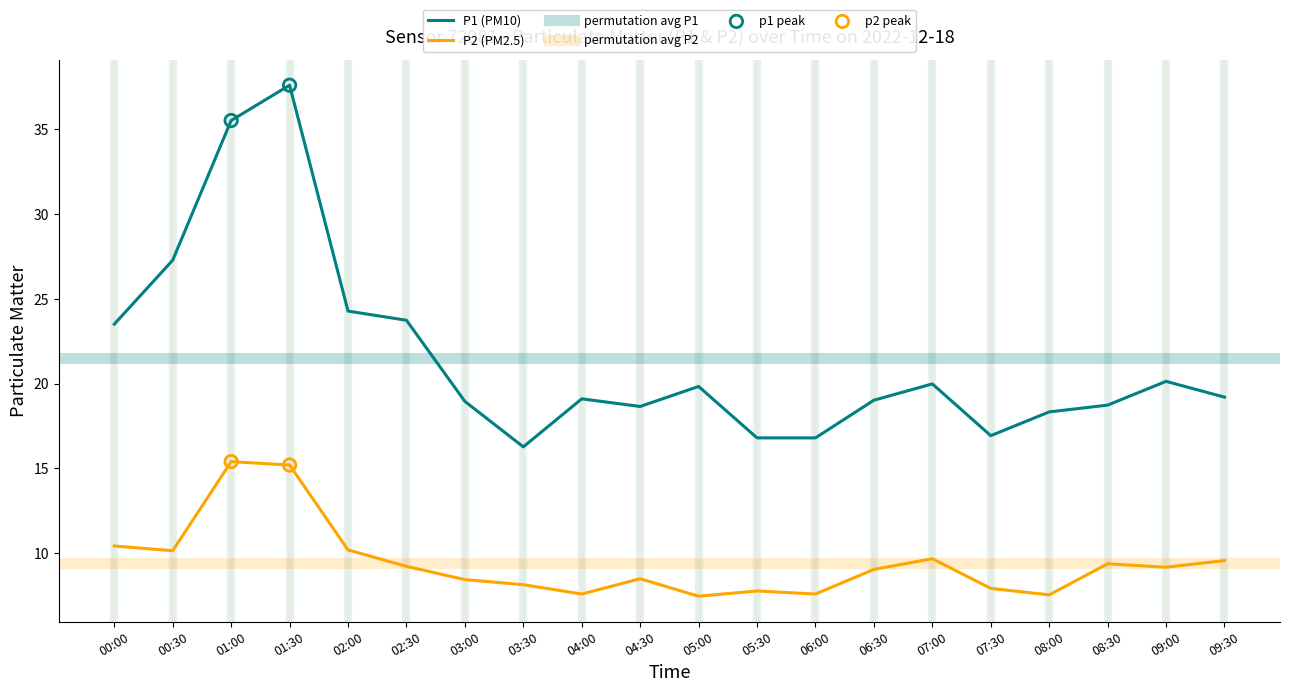

Is the value of P1 at 01:00 greater than the value of P2 at 02:00?

Yes